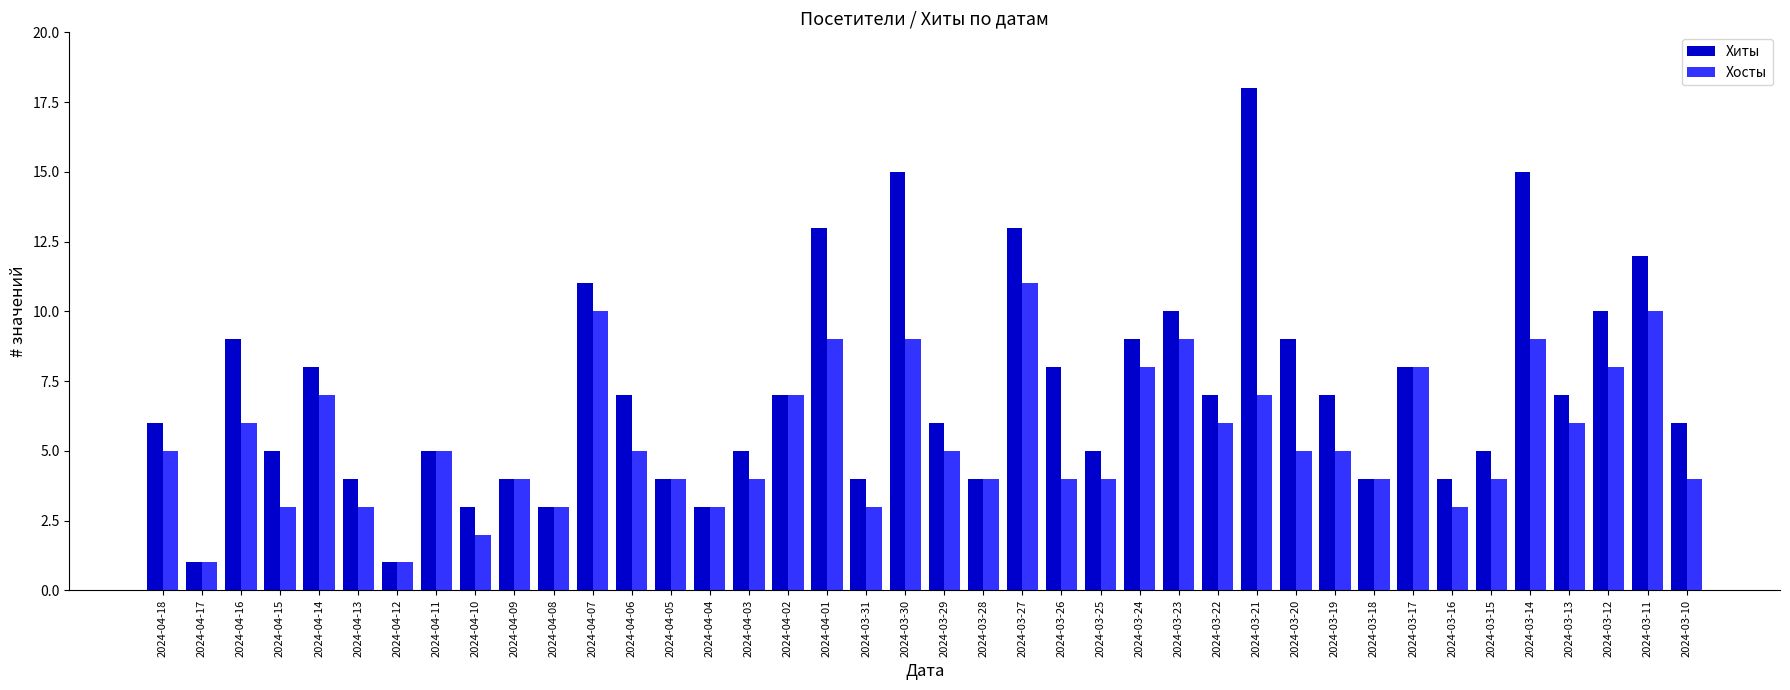

What is the sum of all Хосты values?

218